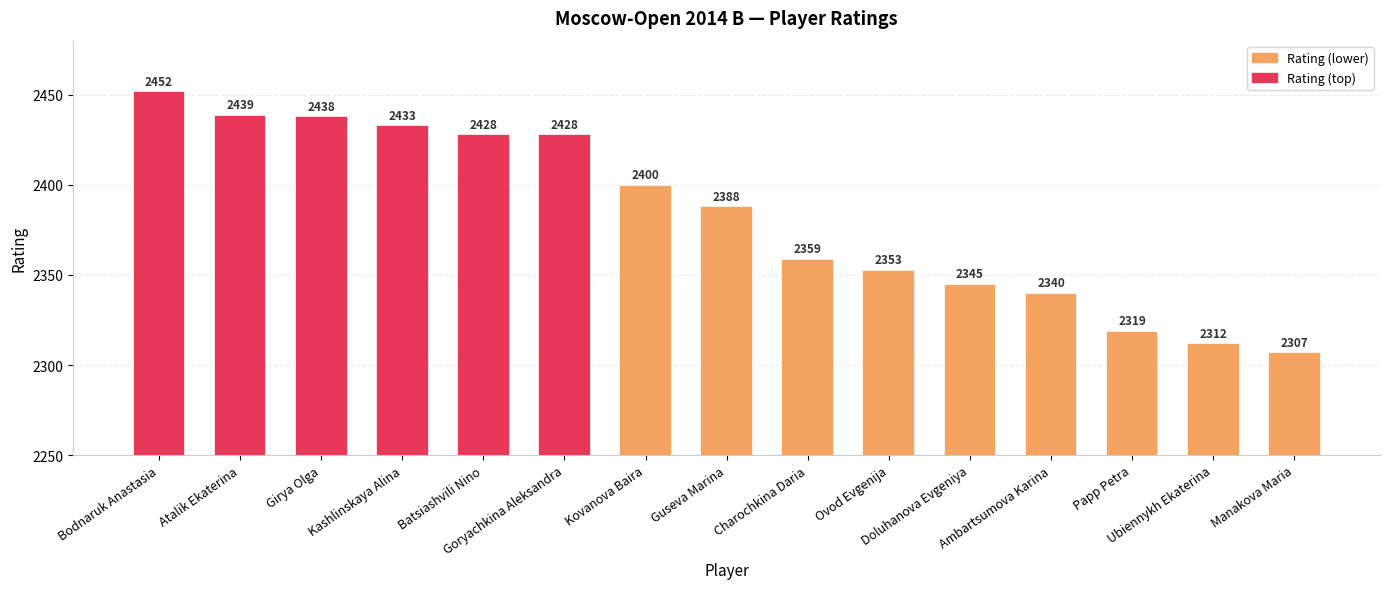

What value does the data have at Guseva Marina?

2388